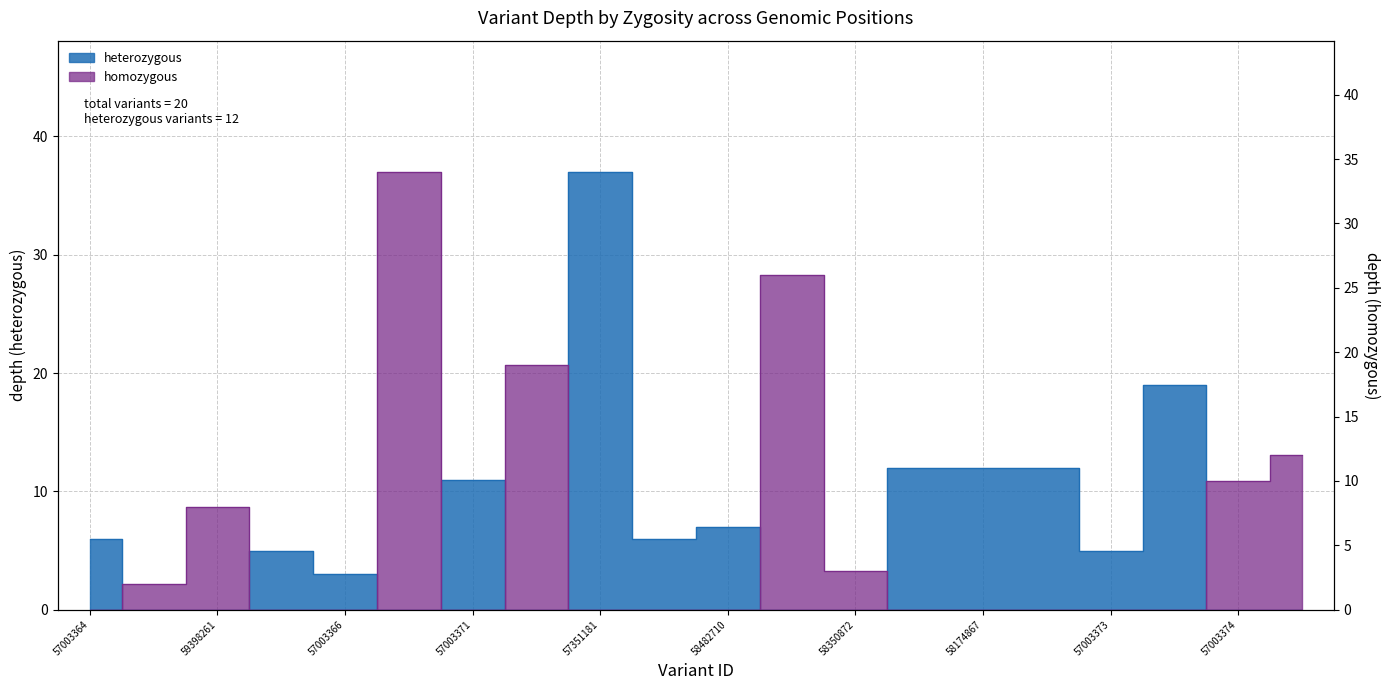

At which category is the sum across all series the highest?

57351181